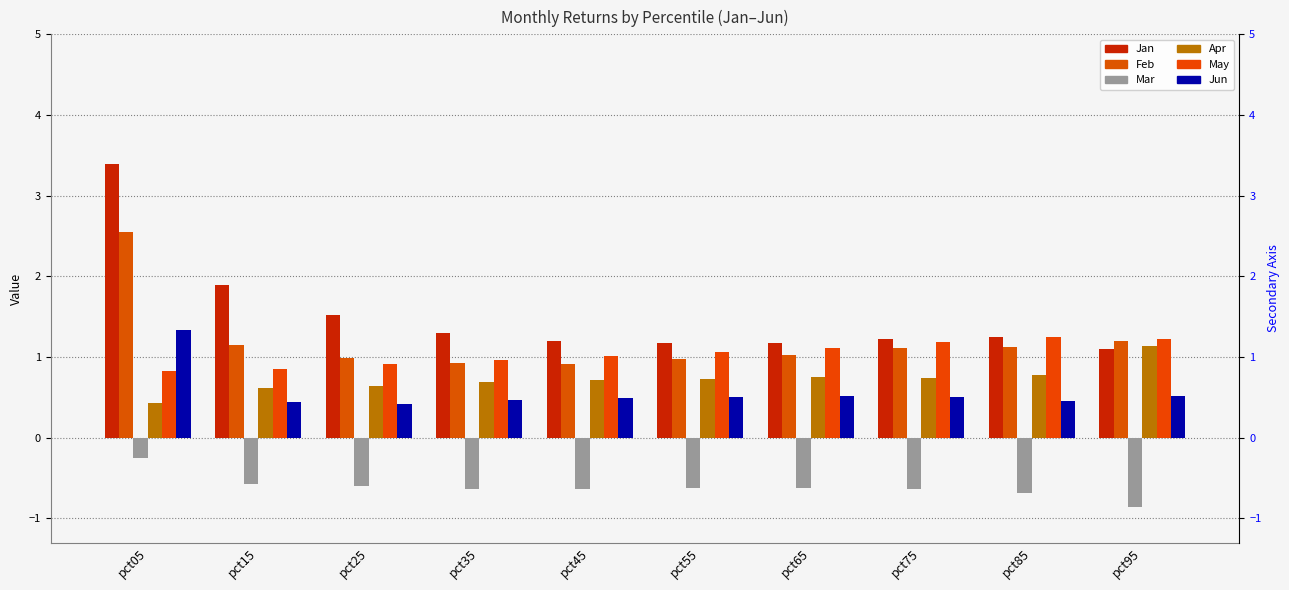

Read the Mar value at pct05.

-0.3